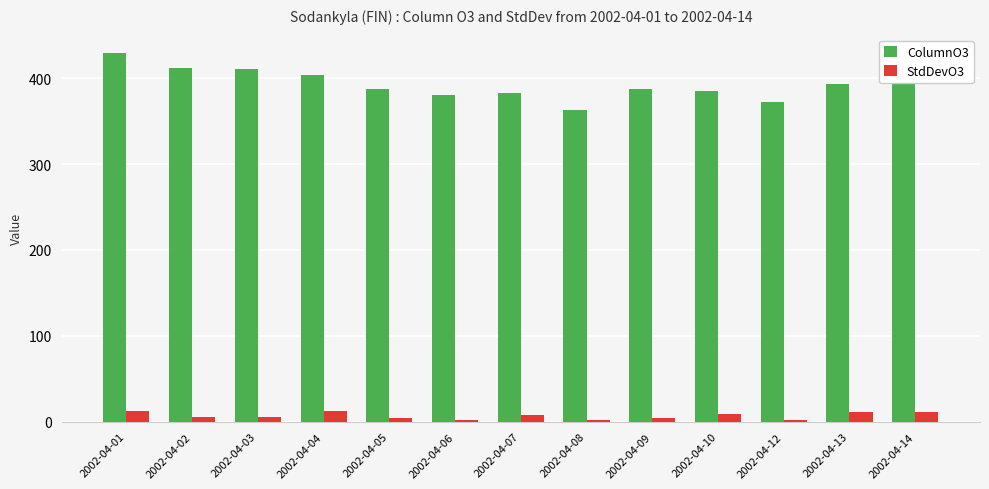

Rank the series by their maximum value, from highest to lowest.

ColumnO3, StdDevO3